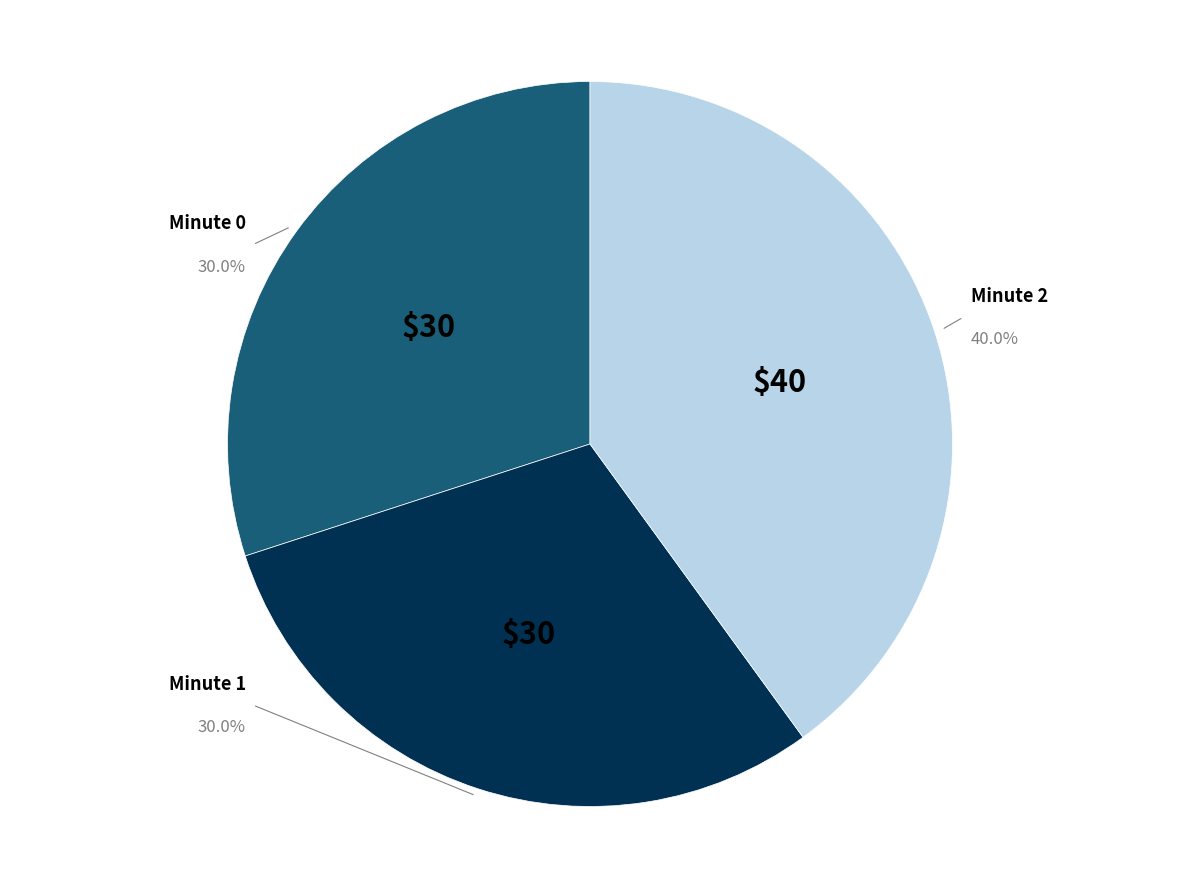

Does any single category account for the majority?

No